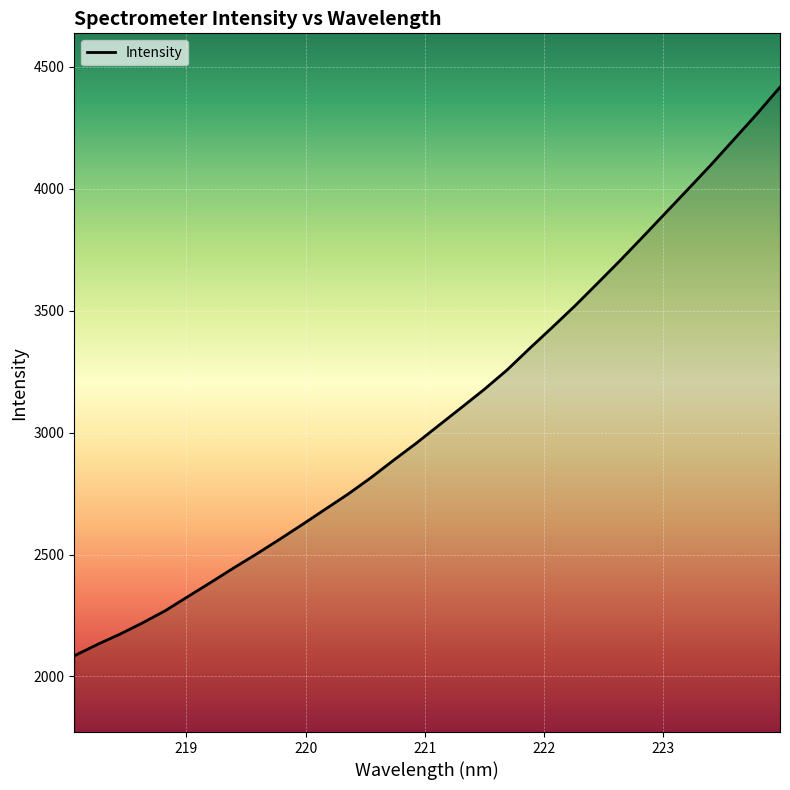

What is the minimum value shown in the chart?

2084.4